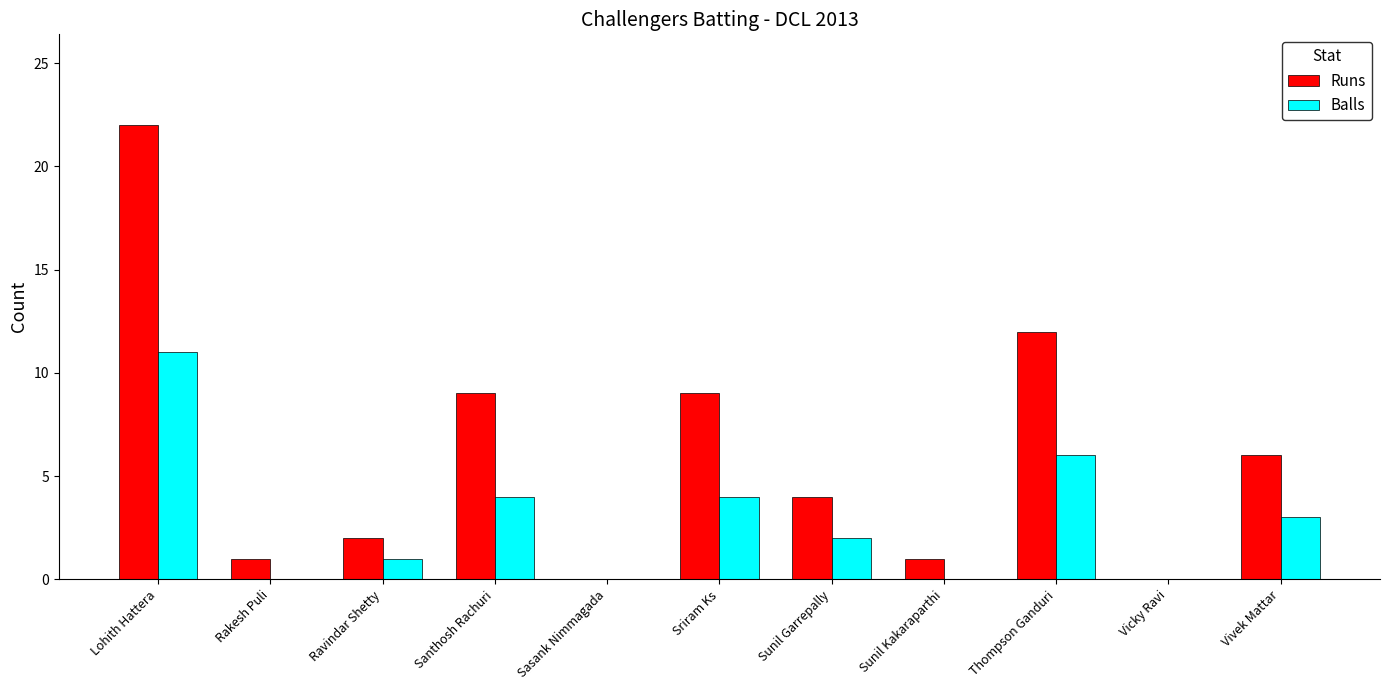

What is the total value across all series at Santhosh Rachuri?

13